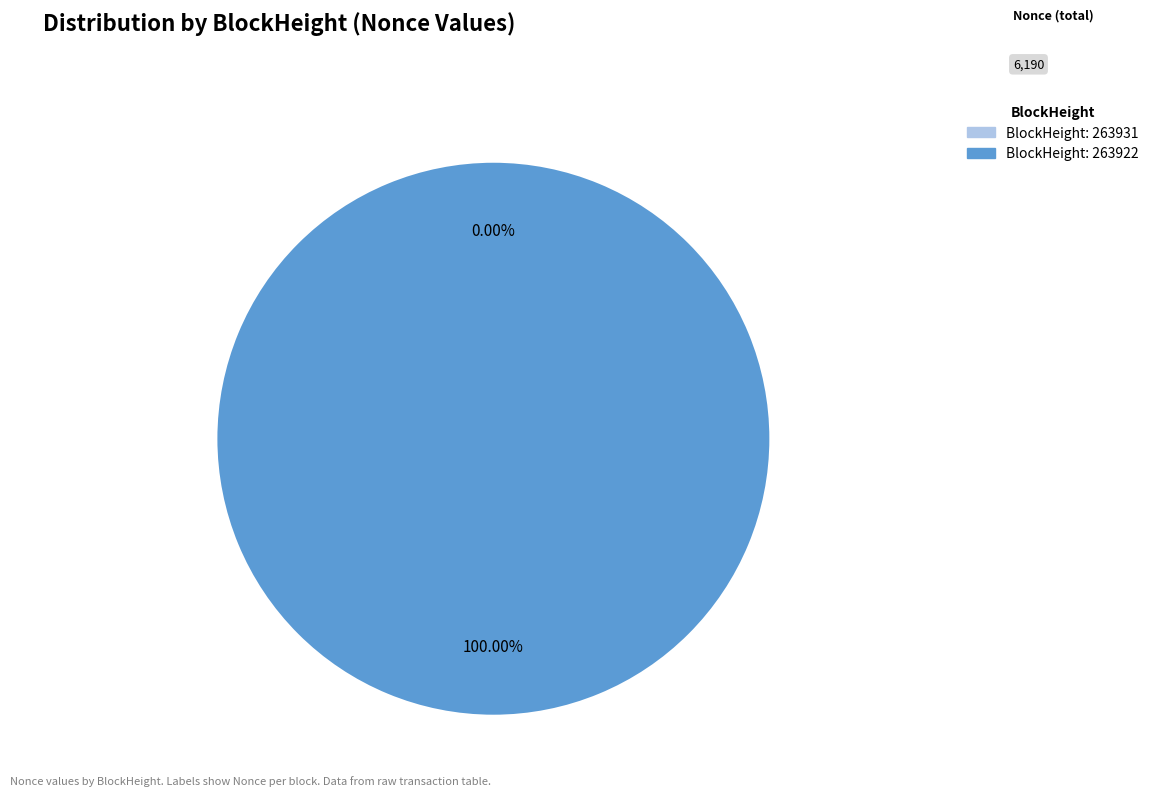

Count the number of slices in the pie.

2